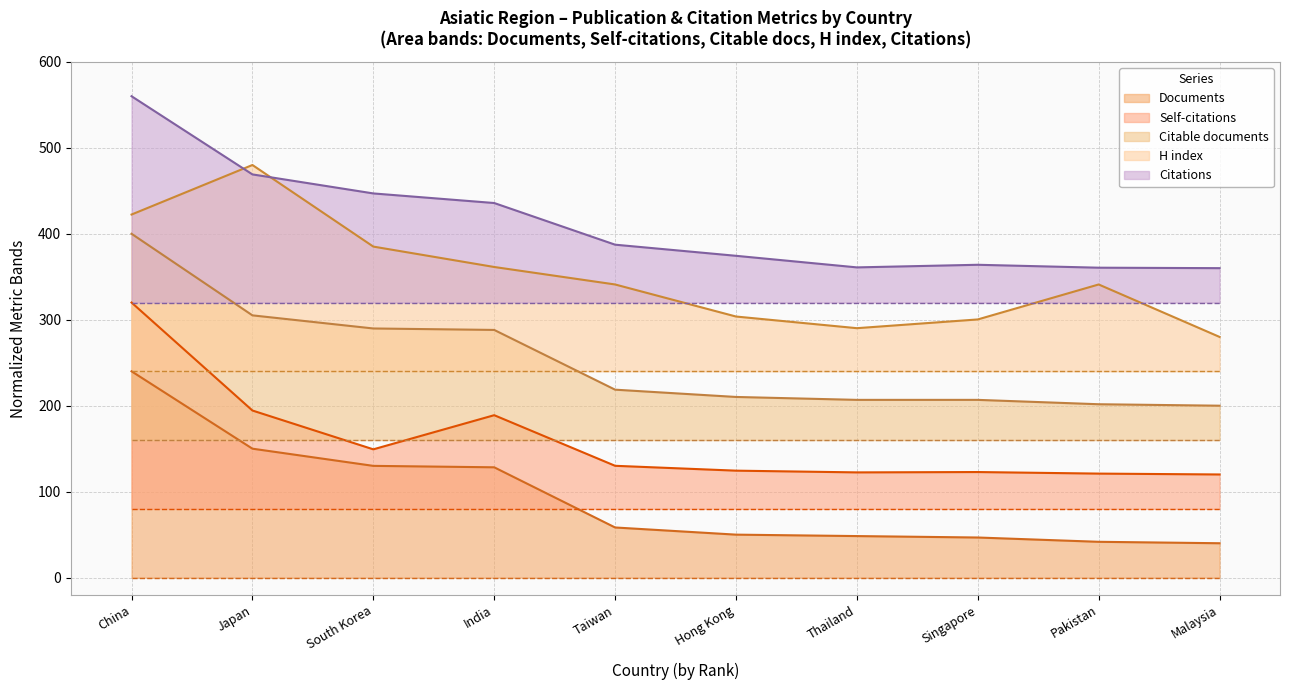

Between Pakistan and Malaysia, which is larger?

Pakistan